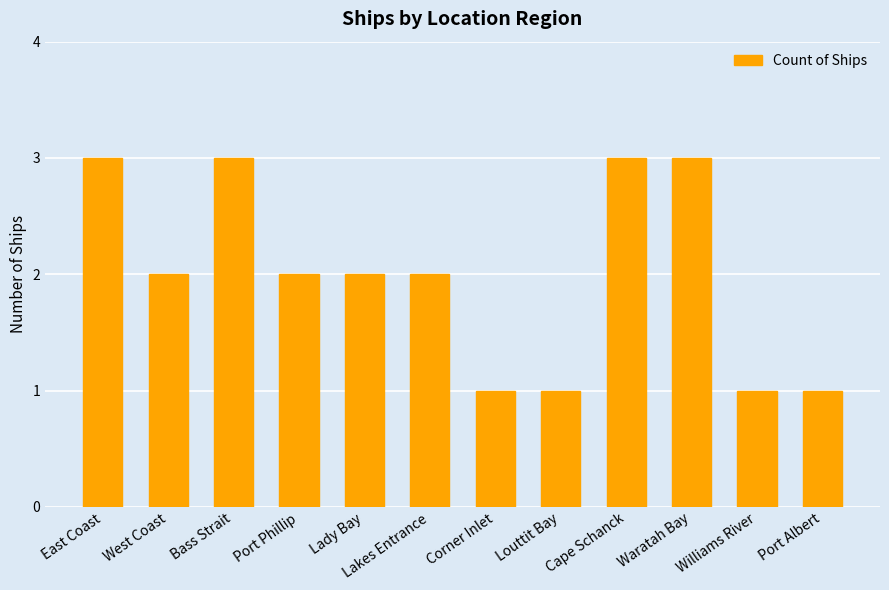

What is the greatest value displayed?

3